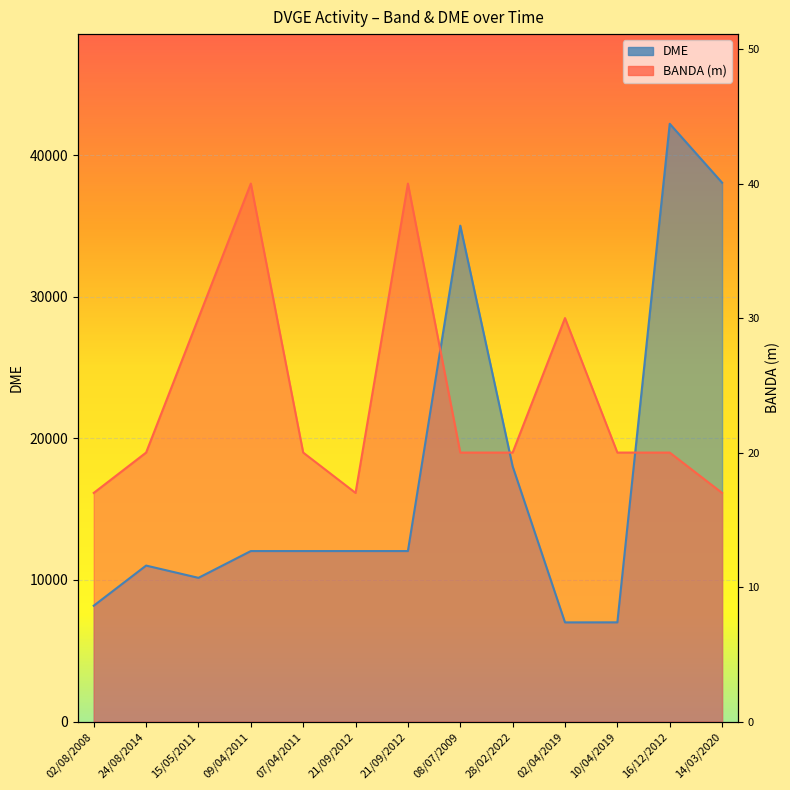

Is it true that DME equals 18023.0 at 28/02/2022?

True